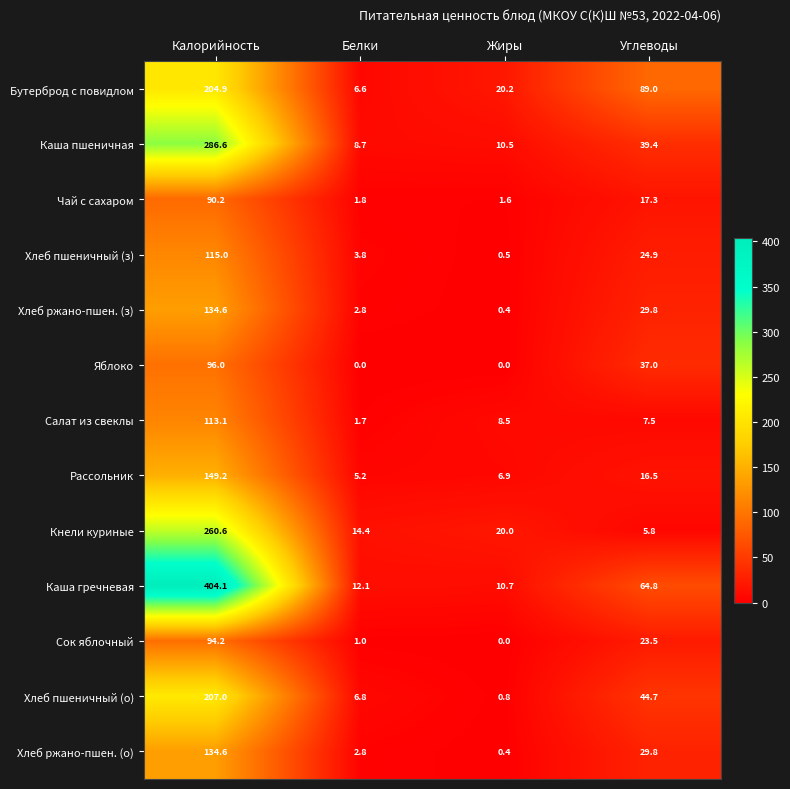

What is the difference between the second highest and minimum values in the Каша пшеничная series?

30.7